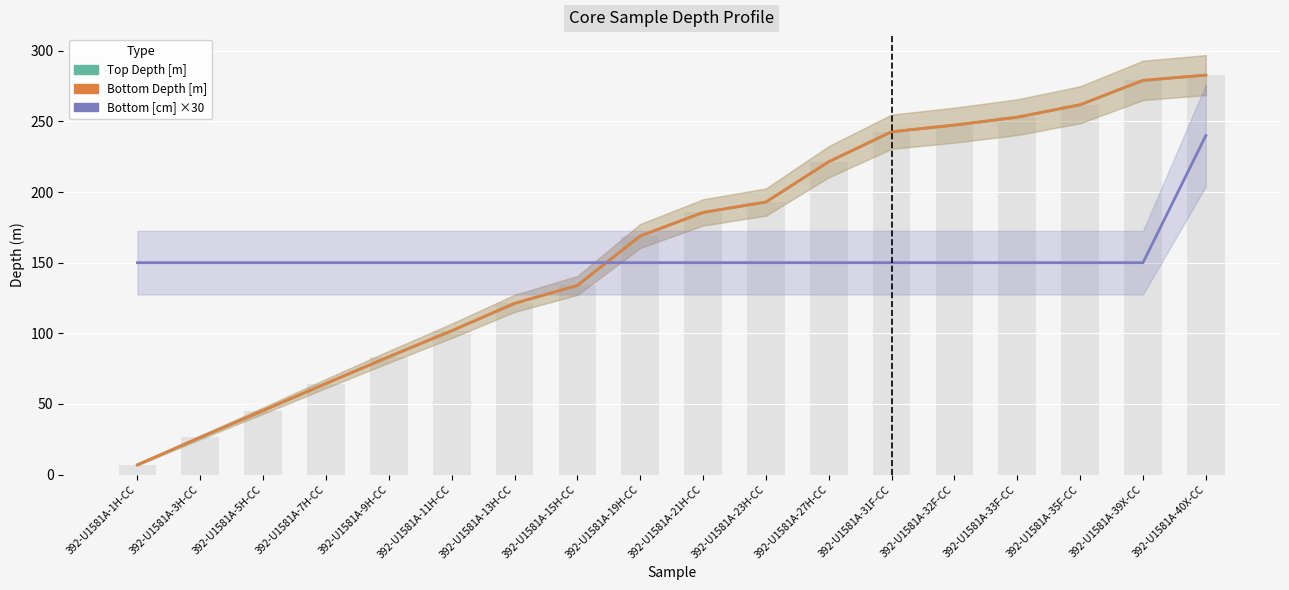

Between 392-U1581A-21H-CC and 392-U1581A-11H-CC, which is larger?

392-U1581A-21H-CC